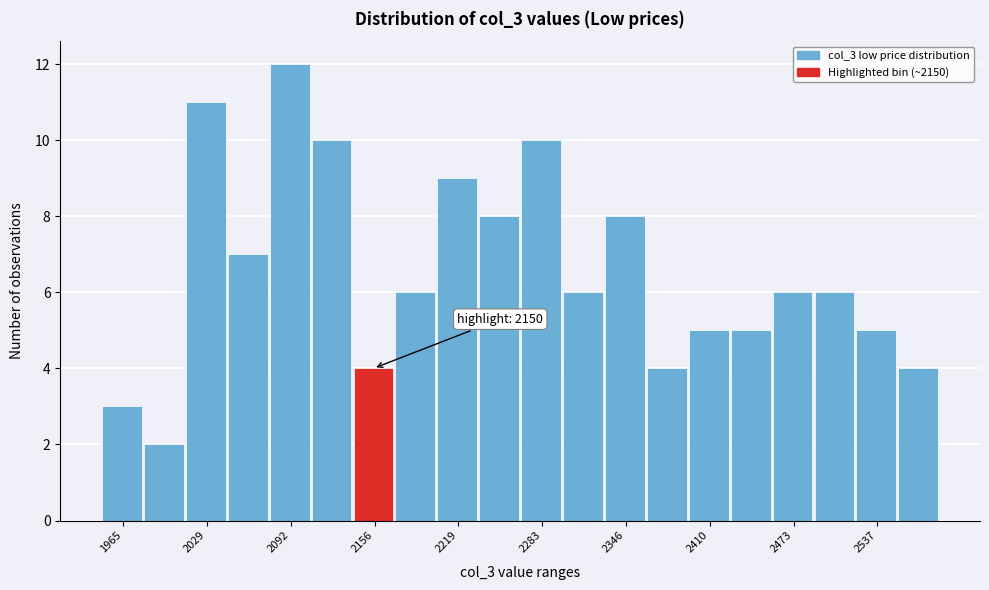

Read against the x-axis, roughly where is the centre of the tallest bar?

2090